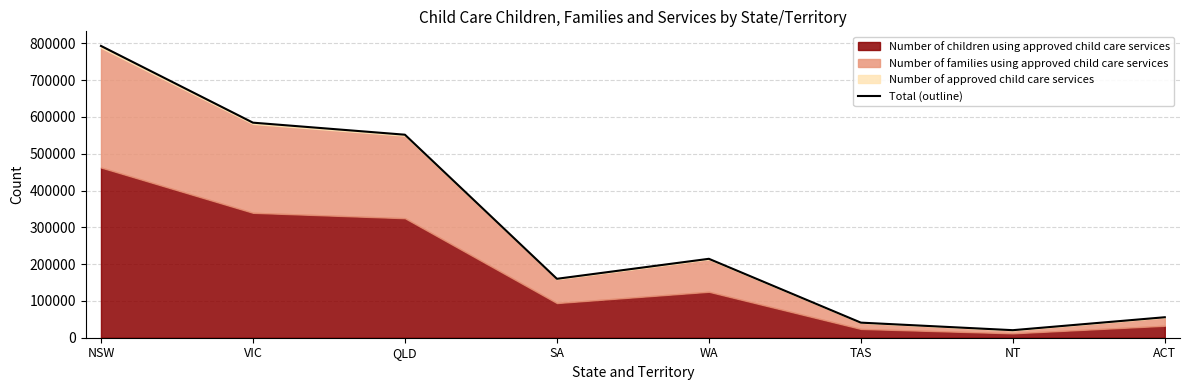

Reading left to right, extract all data points from this chart.

NSW=792850	VIC=584336	QLD=551617	SA=160123	WA=214416	TAS=40998	NT=20493	ACT=55668